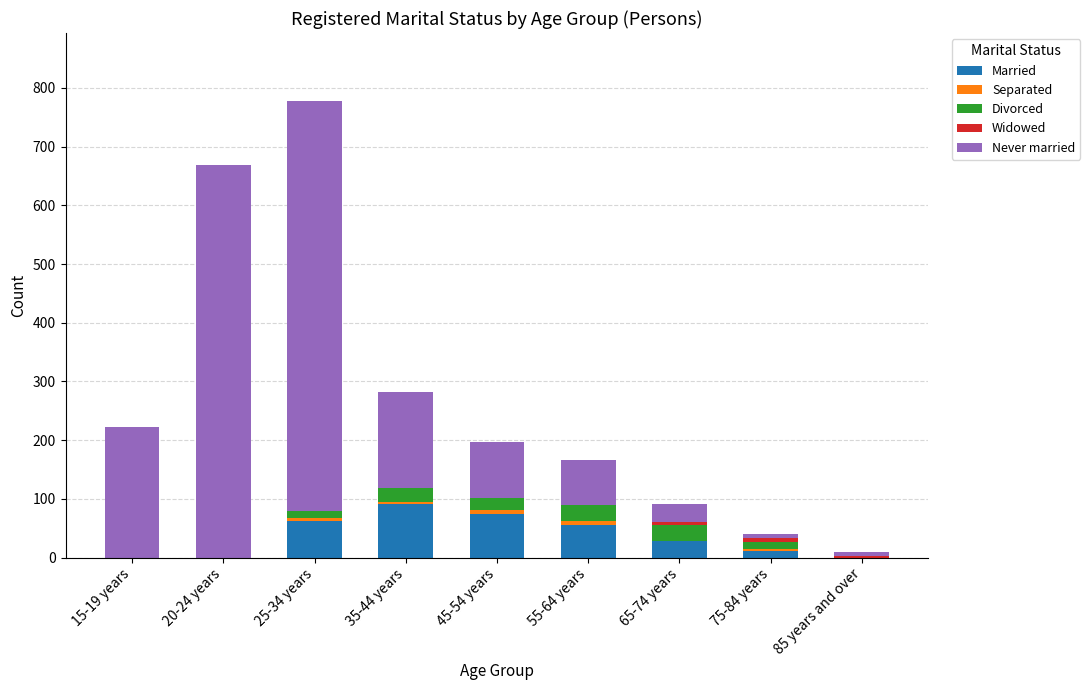

At which category is the sum across all series the highest?

25-34 years